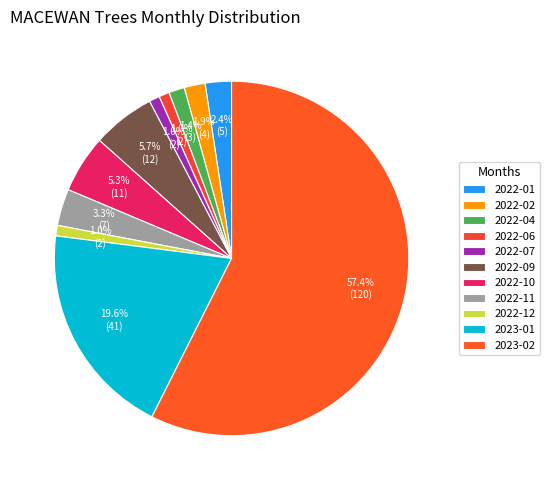

To the nearest percent, what is the difference between the 2023-01 and 2023-02 slice percentages?

38%